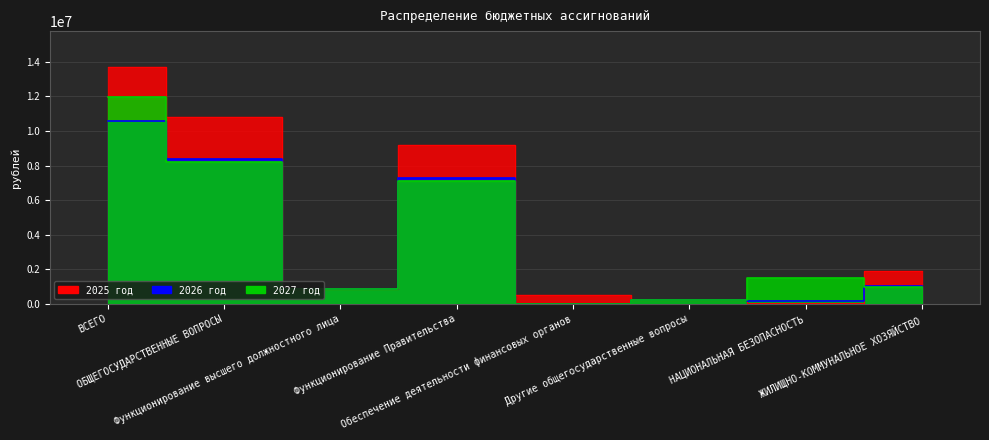

Where does the 2027 год series first go above 1500000?

ВСЕГО